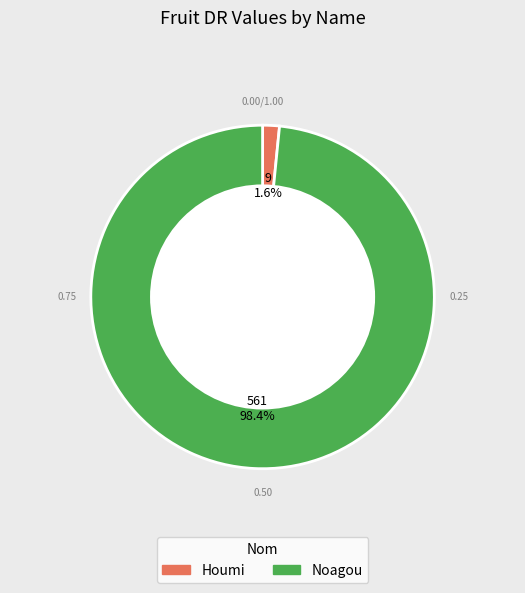

Rank the categories by value from highest to lowest.

Noagou, Houmi